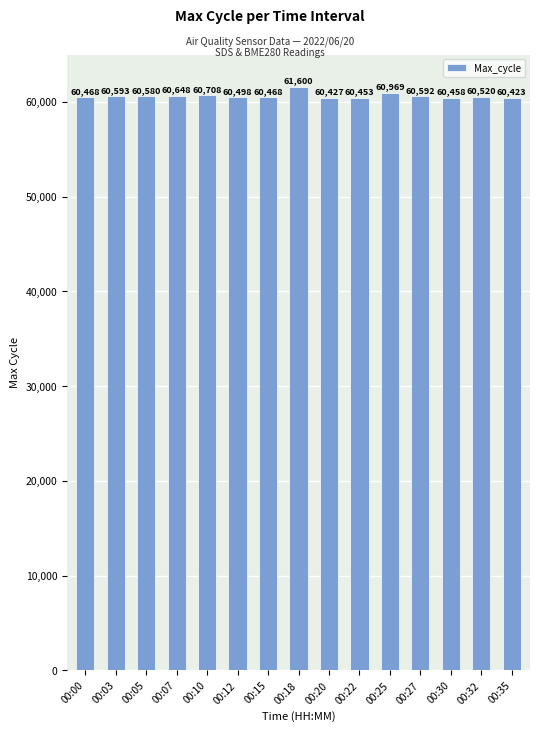

Reading right to left, transcribe all the data shown in this chart.

00:35=60423	00:32=60520	00:30=60458	00:27=60592	00:25=60969	00:22=60453	00:20=60427	00:18=61600	00:15=60468	00:12=60498	00:10=60708	00:07=60648	00:05=60580	00:03=60593	00:00=60468